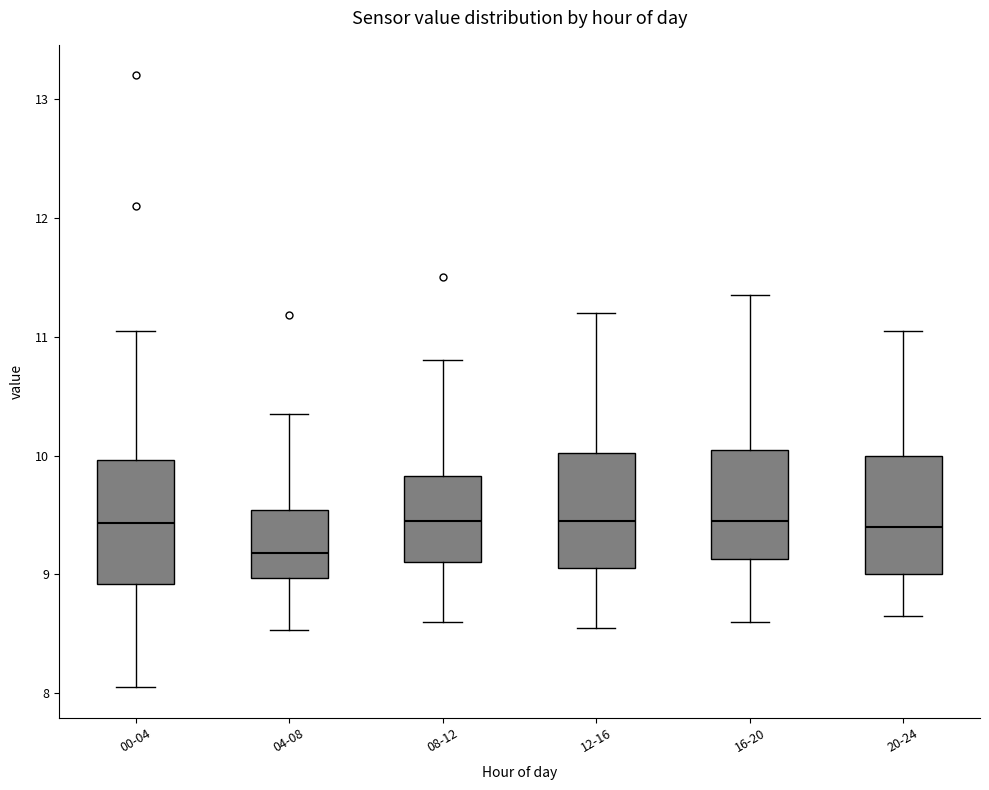

Reading left to right, transcribe this box plot: for each box, give where its median line is, the range the box spans, and where its two whiskers end, as read against the y-axis. The values are not printed on the chart, so give them approximately, as read against the axis.

00-04: median 9.4, box 8.9 to 10.0, whiskers 8.1 to 11.1
04-08: median 9.2, box 9.0 to 9.5, whiskers 8.5 to 10.4
08-12: median 9.5, box 9.1 to 9.8, whiskers 8.6 to 10.8
12-16: median 9.5, box 9.1 to 10.0, whiskers 8.6 to 11.2
16-20: median 9.5, box 9.1 to 10.1, whiskers 8.6 to 11.4
20-24: median 9.4, box 9.0 to 10.0, whiskers 8.7 to 11.1